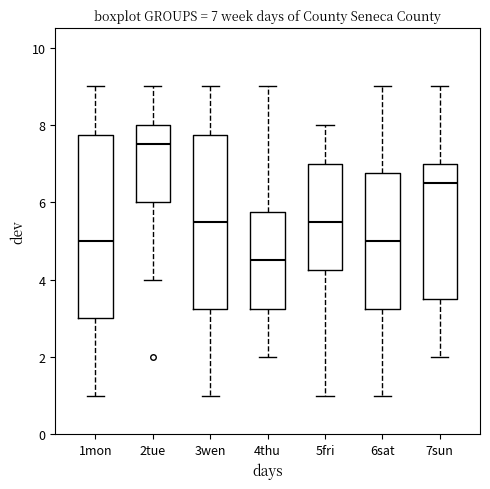

Which box is the tallest, from its lower edge to its upper edge?

1mon